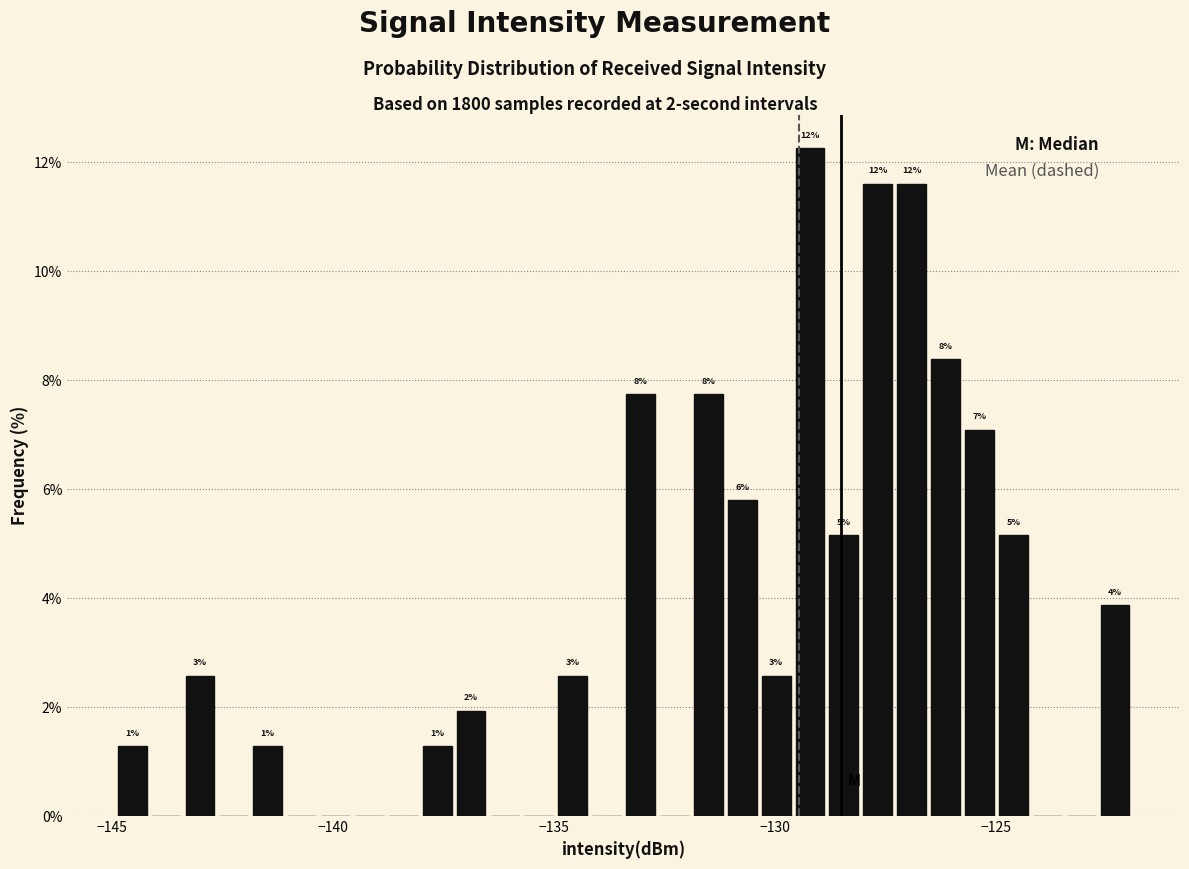

Read against the x-axis, roughly where is the centre of the tallest bar?

-129.0